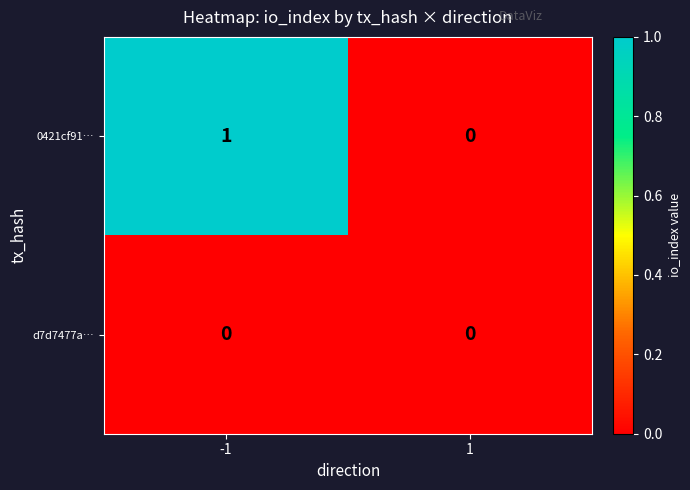

Reading left to right, list all the values displayed in this chart.

0421cf91…: -1=1	1=0
d7d7477a…: -1=0	1=0